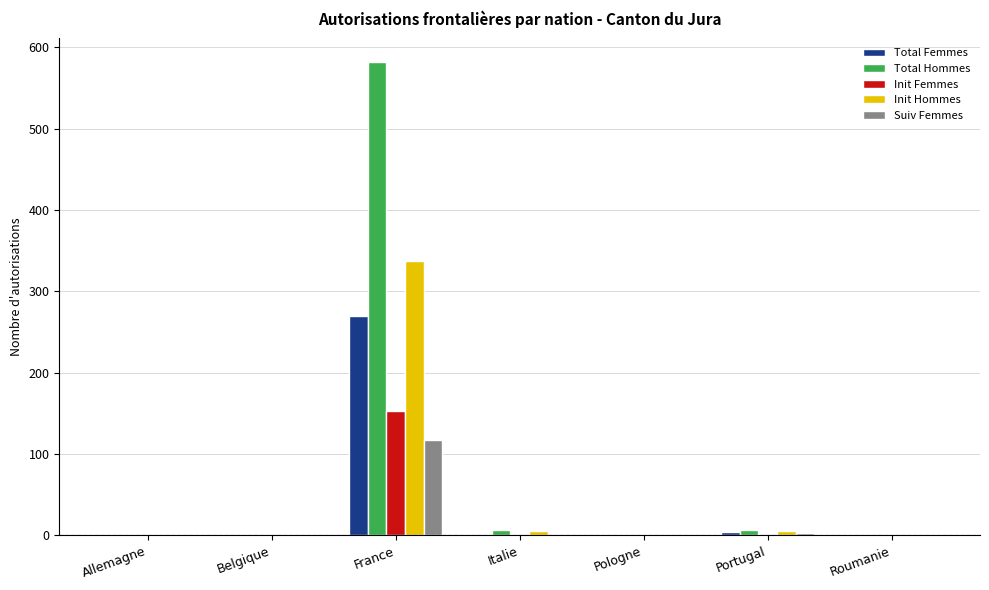

The Total Femmes series shows 102 at Belgique. True or false?

False